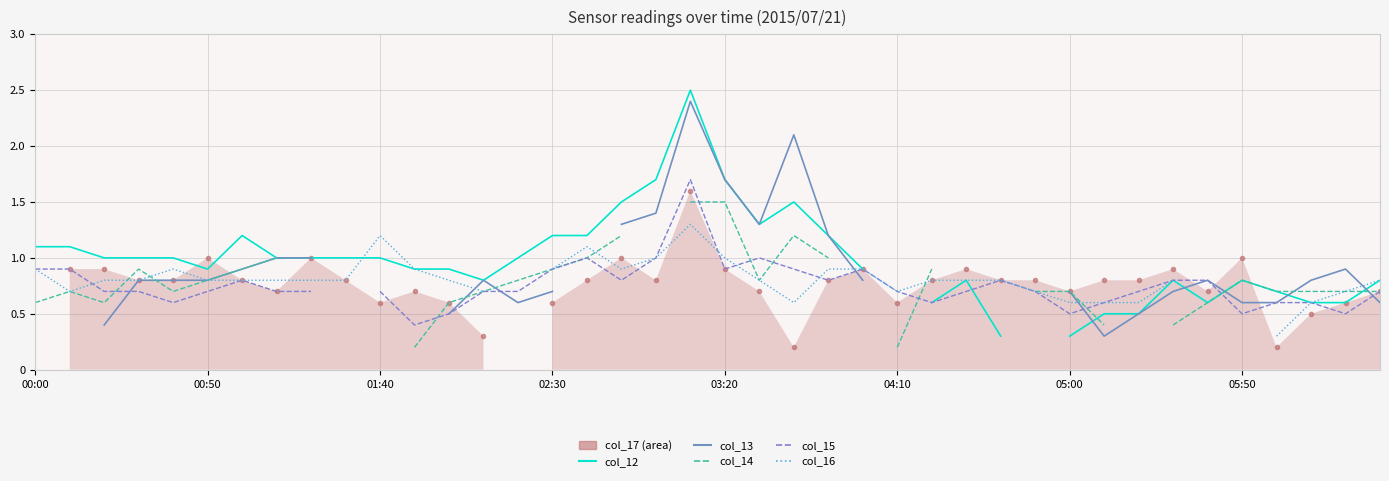

In col_14, how many points are higher than both neighbors (excluding endpoints)?

4